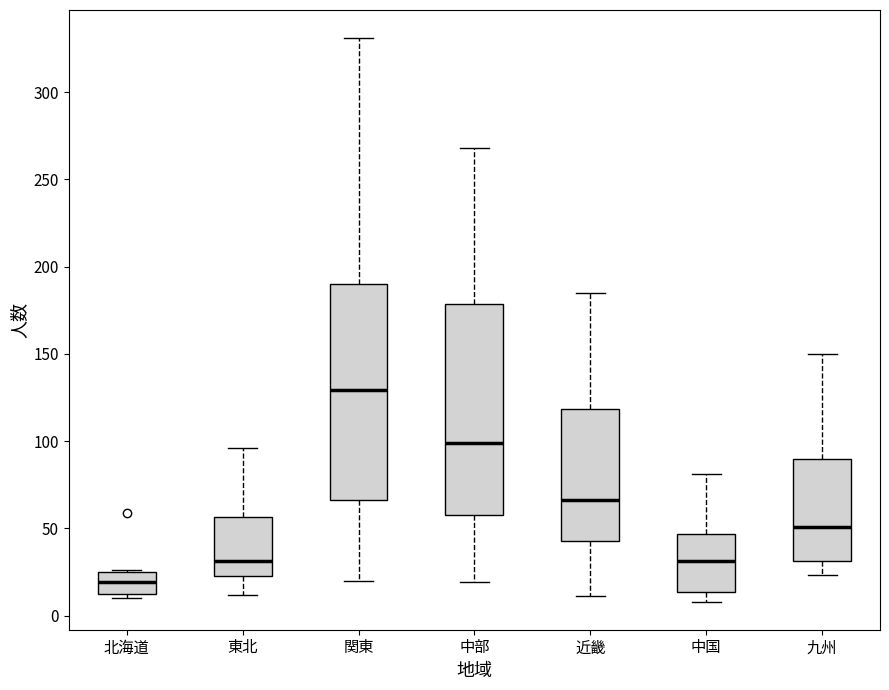

Which box has the lowest median line?

北海道